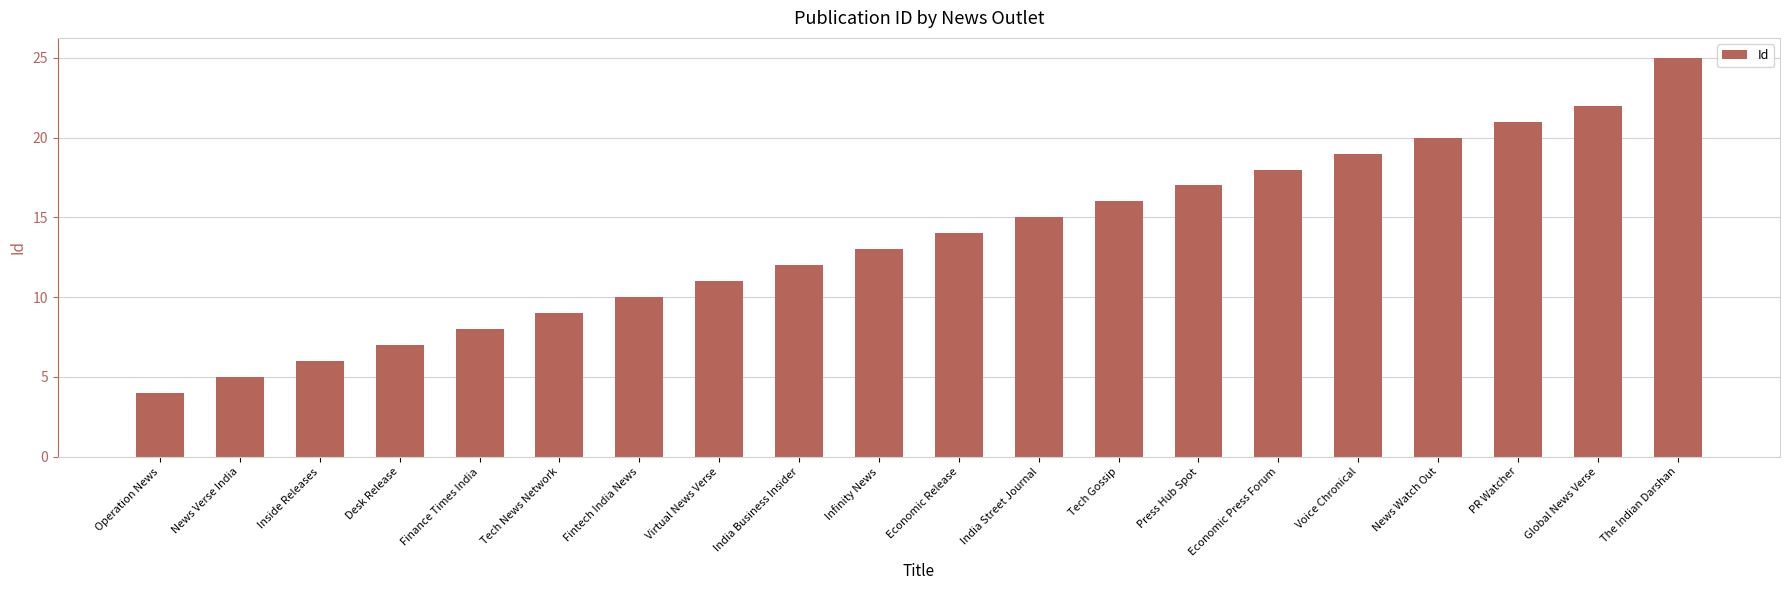

What position from the right is News Watch Out?

4